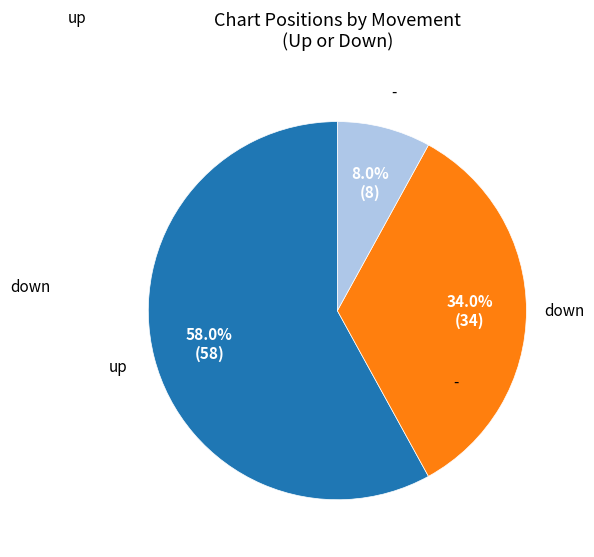

Between down and up, which is larger?

up